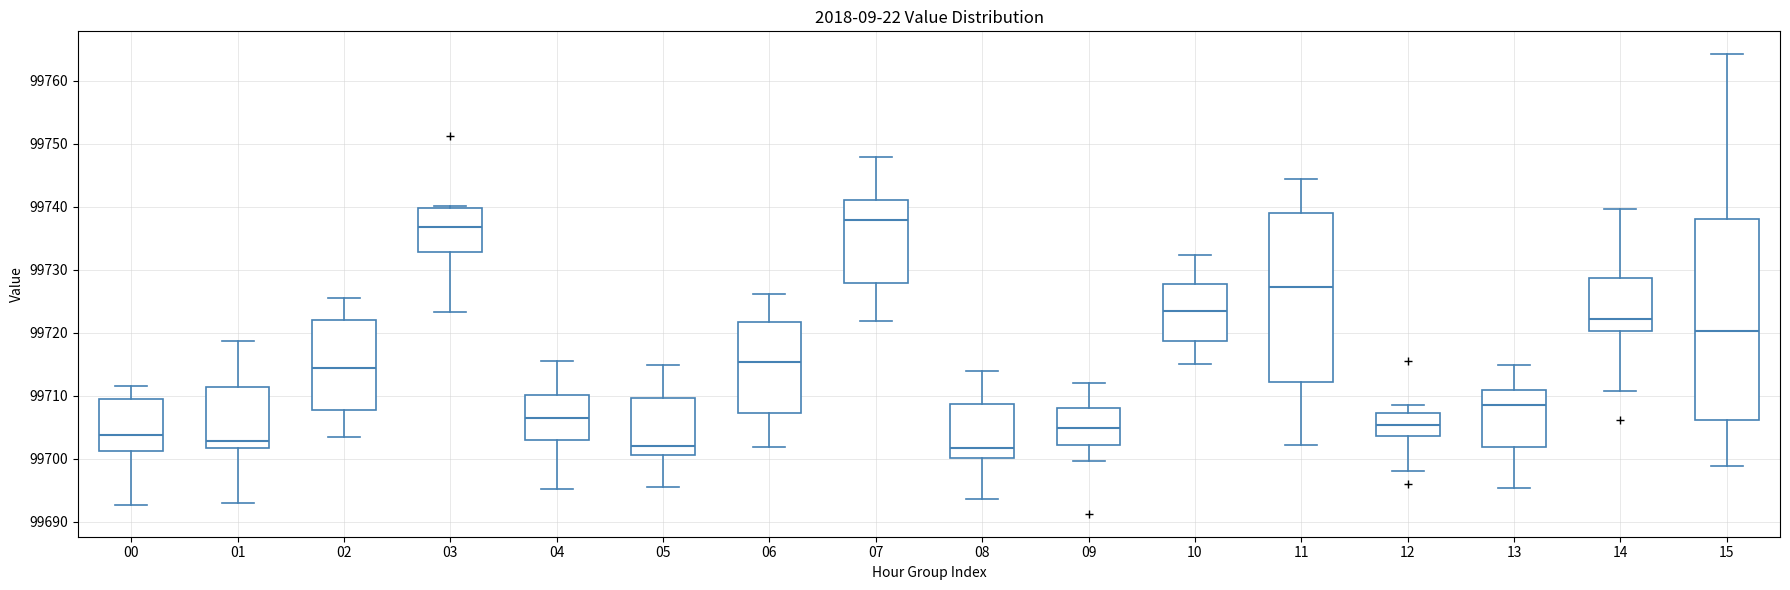

Reading left to right, transcribe this box plot: for each box, give where its median line is, the range the box spans, and where its two whiskers end, as read against the y-axis. The values are not printed on the chart, so give them approximately, as read against the axis.

00: median 99704, box 99701 to 99709, whiskers 99693 to 99712
01: median 99703, box 99702 to 99711, whiskers 99693 to 99719
02: median 99714, box 99708 to 99722, whiskers 99704 to 99726
03: median 99737, box 99733 to 99740, whiskers 99723 to 99740 (just above the box's upper edge)
04: median 99706, box 99703 to 99710, whiskers 99695 to 99716
05: median 99702, box 99701 to 99710, whiskers 99696 to 99715
06: median 99715, box 99707 to 99722, whiskers 99702 to 99726
07: median 99738, box 99728 to 99741, whiskers 99722 to 99748
08: median 99702, box 99700 to 99709, whiskers 99694 to 99714
09: median 99705, box 99702 to 99708, whiskers 99700 to 99712
10: median 99724, box 99719 to 99728, whiskers 99715 to 99732
11: median 99727, box 99712 to 99739, whiskers 99702 to 99744
12: median 99705, box 99704 to 99707, whiskers 99698 to 99709
13: median 99709, box 99702 to 99711, whiskers 99695 to 99715
14: median 99722, box 99720 to 99729, whiskers 99711 to 99740
15: median 99720, box 99706 to 99738, whiskers 99699 to 99764